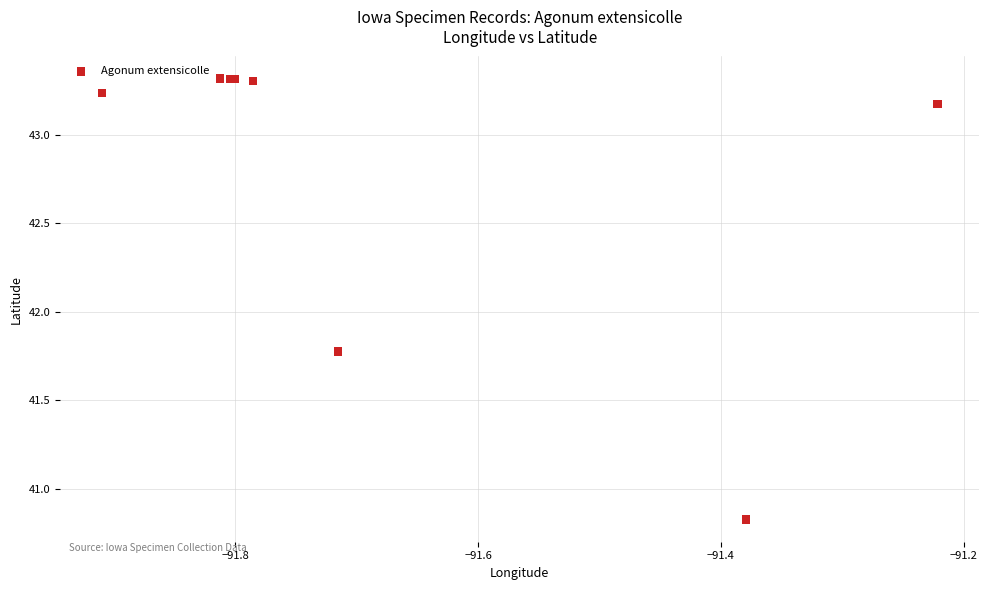

What Y value in the scatter plot is closest to 42?

41.8